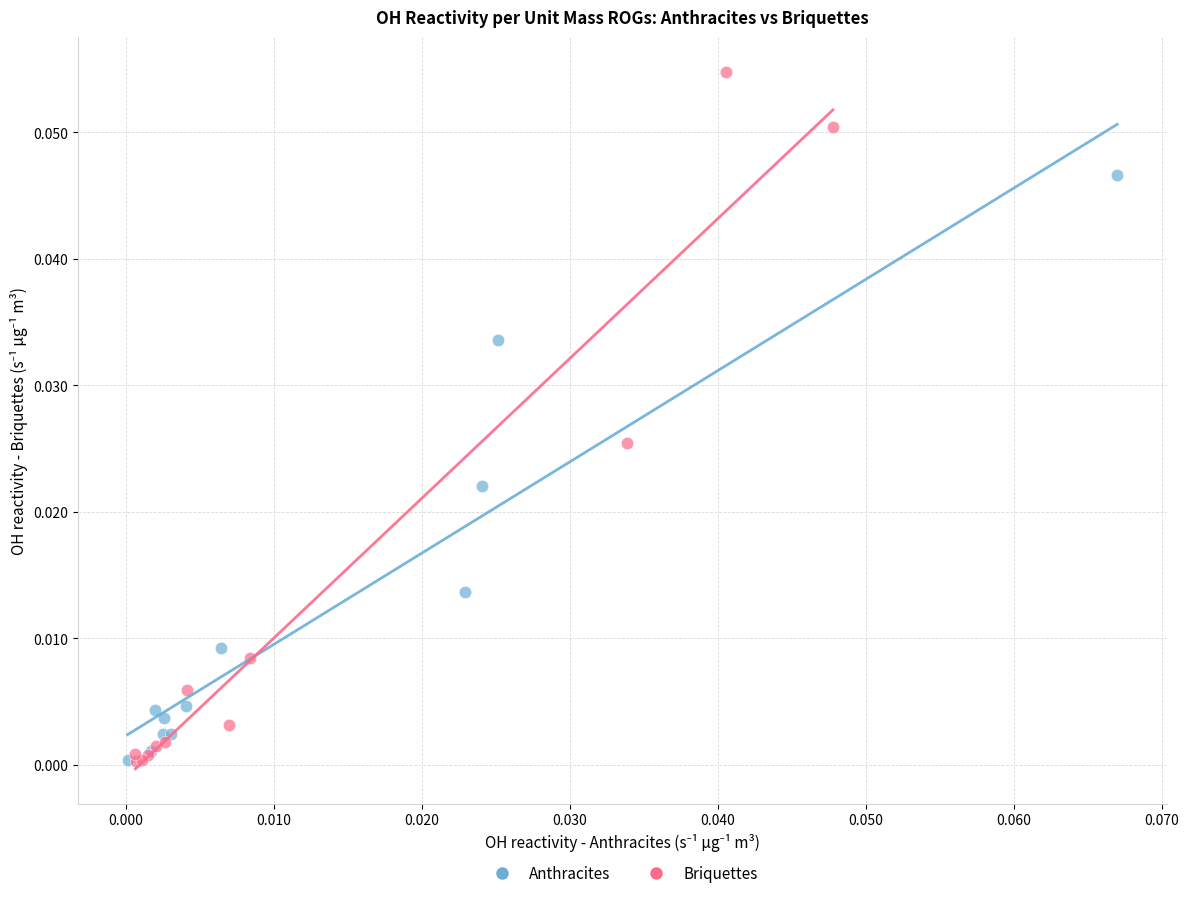

Which series contains the highest Y value?

Briquettes